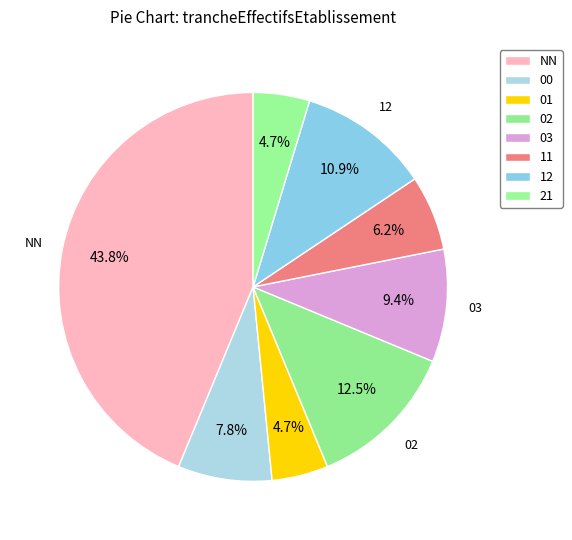

Rank the categories by value from lowest to highest.

01, 21, 11, 00, 03, 12, 02, NN